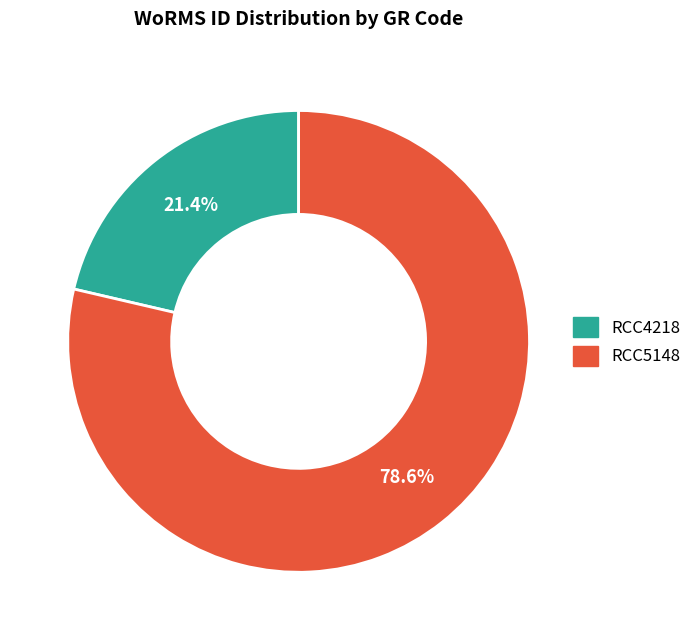

Count the number of slices in the pie.

2